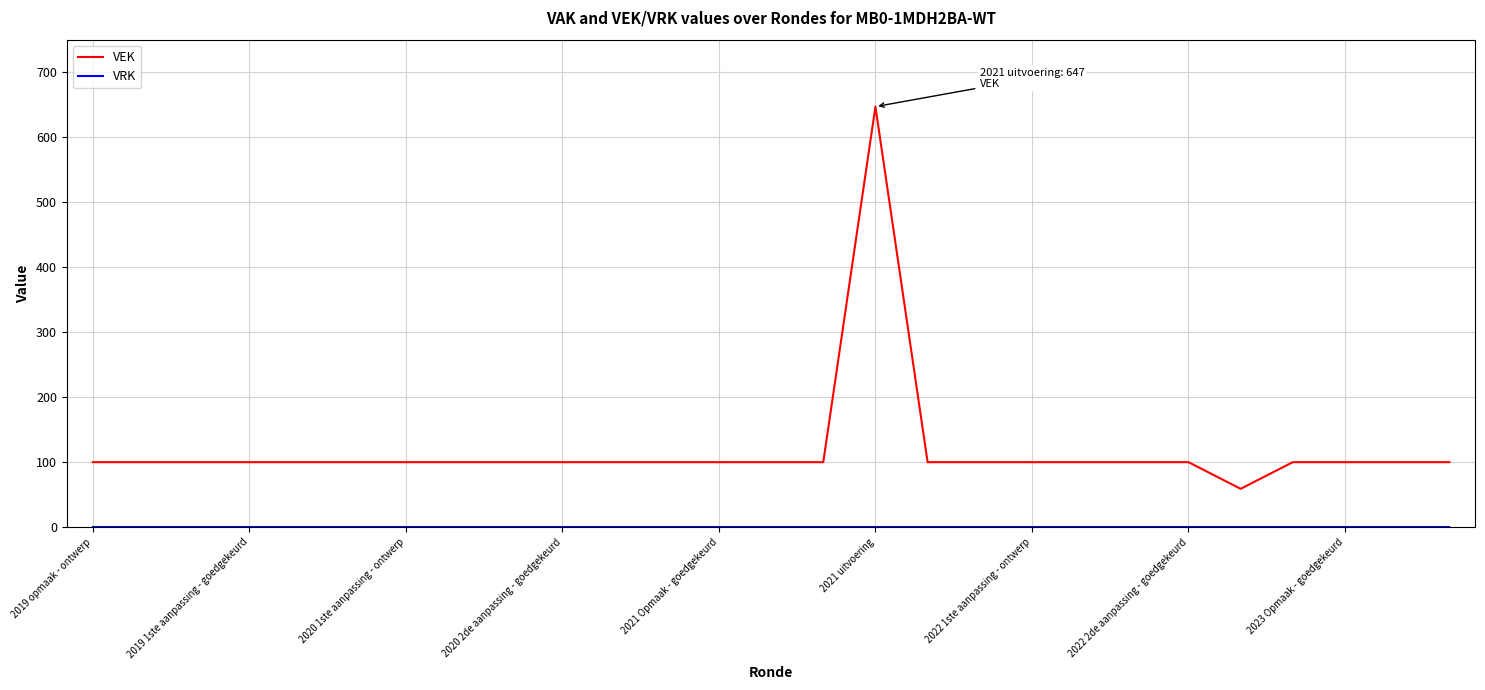

What is the highest value of the VEK series?

647